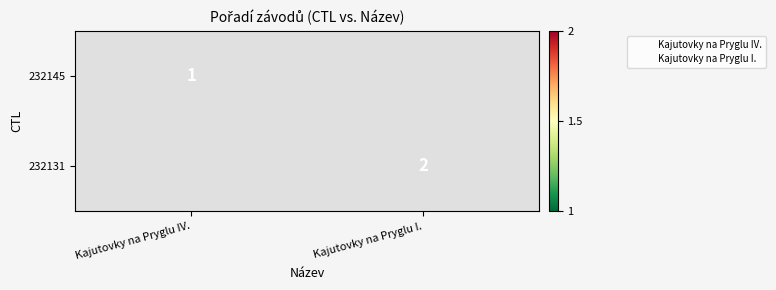

At which label is 232145 closest to 1?

Kajutovky na Pryglu IV.